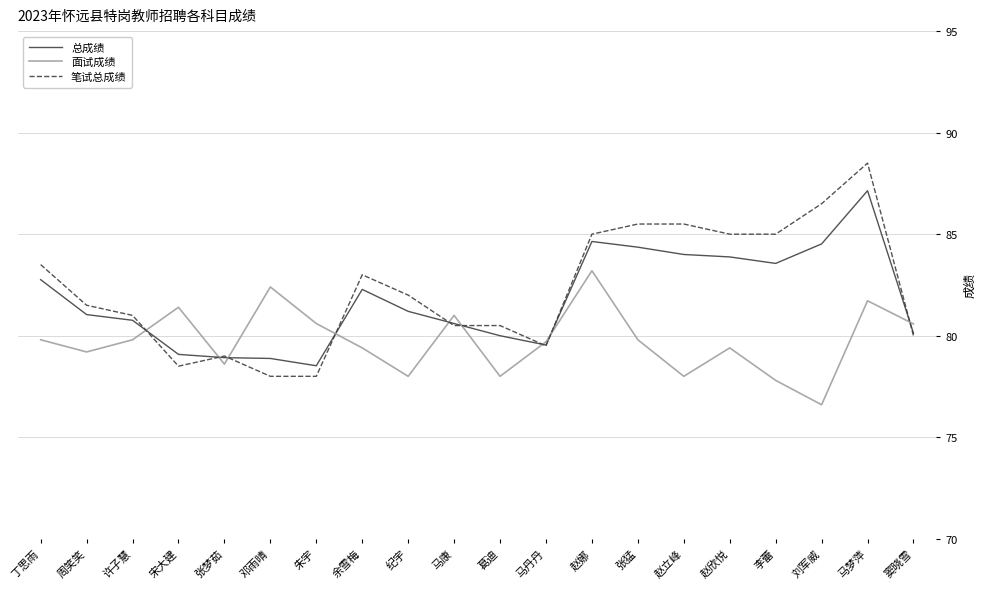

What is the sum of all 面试成绩 values?

1595.0